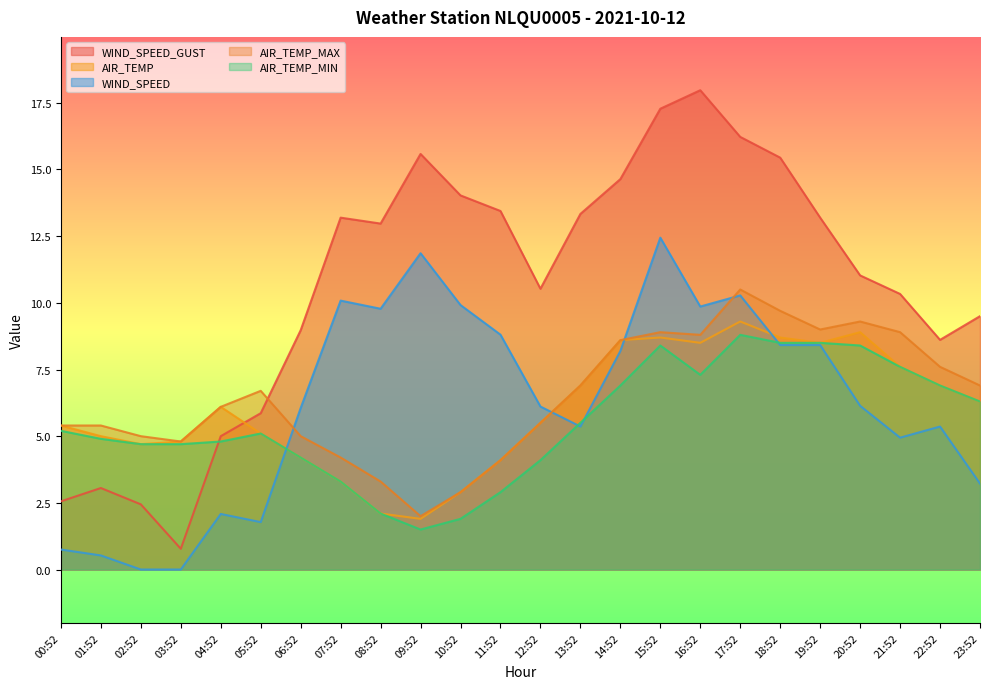

What is the difference between the maximum and minimum values in the AIR_TEMP_MAX series?

8.5